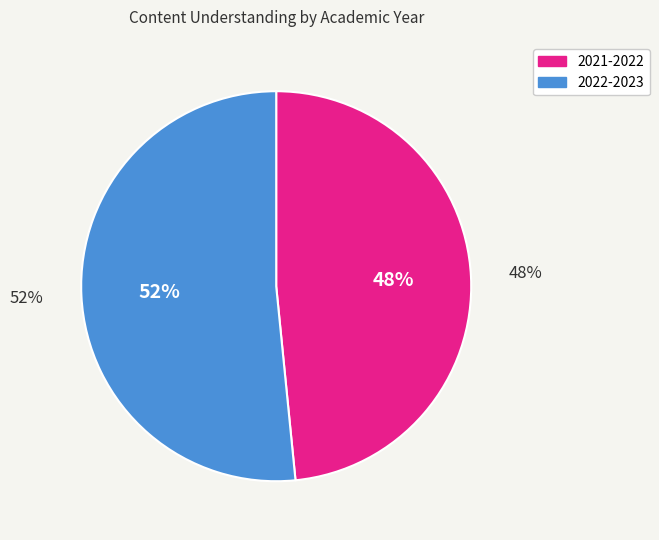

To the nearest percent, what is the average slice percentage?

50%